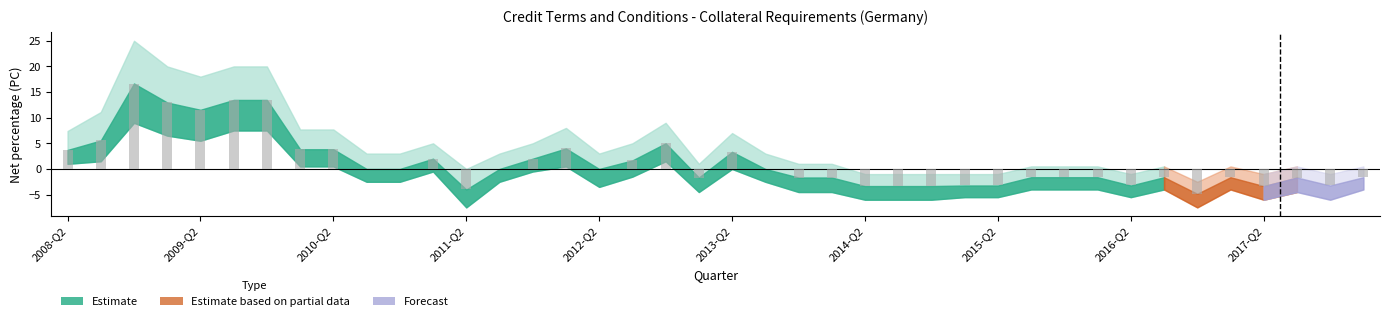

What is the sum of all values?

51.6